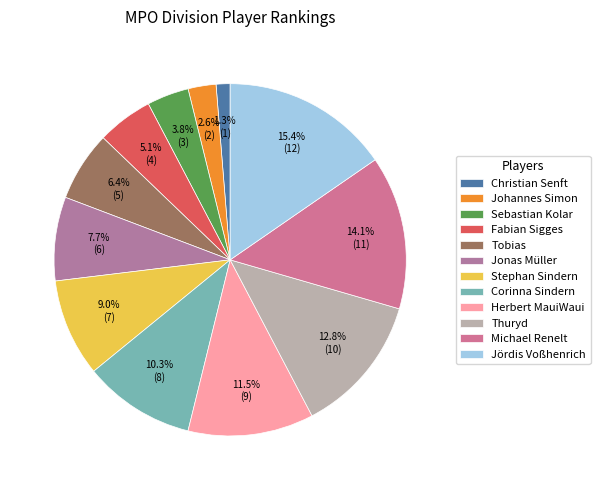

Rank the categories by value from lowest to highest.

Christian Senft, Johannes Simon, Sebastian Kolar, Fabian Sigges, Tobias, Jonas Müller, Stephan Sindern, Corinna Sindern, Herbert MauiWaui, Thuryd, Michael Renelt, Jördis Voßhenrich